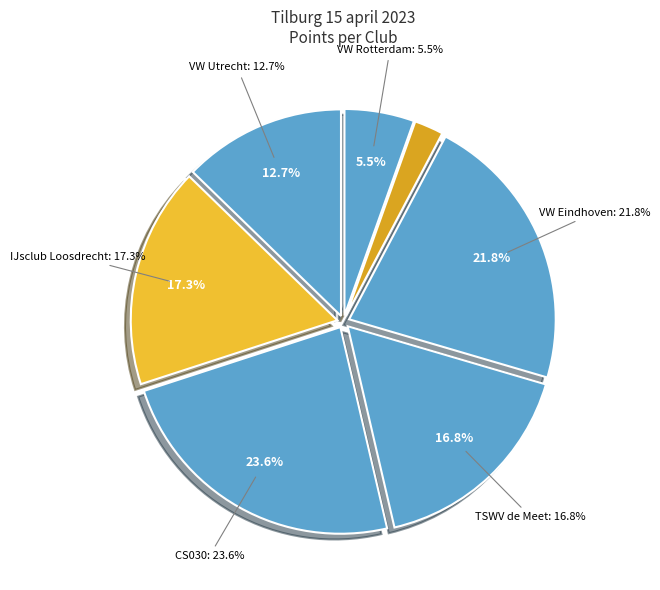

Is there any slice that represents more than half of the pie?

No